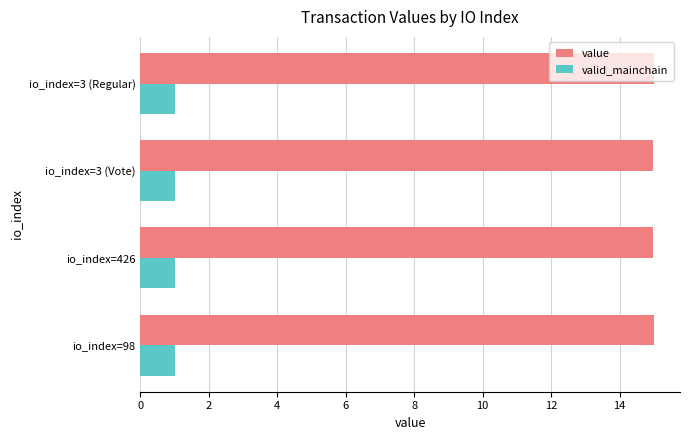

What is the spread (max minus min) of values at io_index=98?

14.0